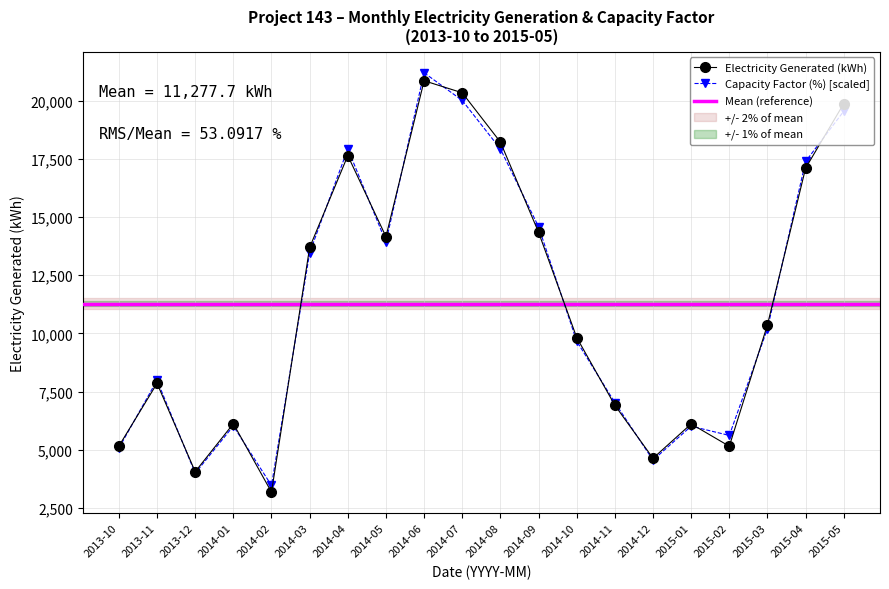

What is the label of the 6th point from the left?

2014-03